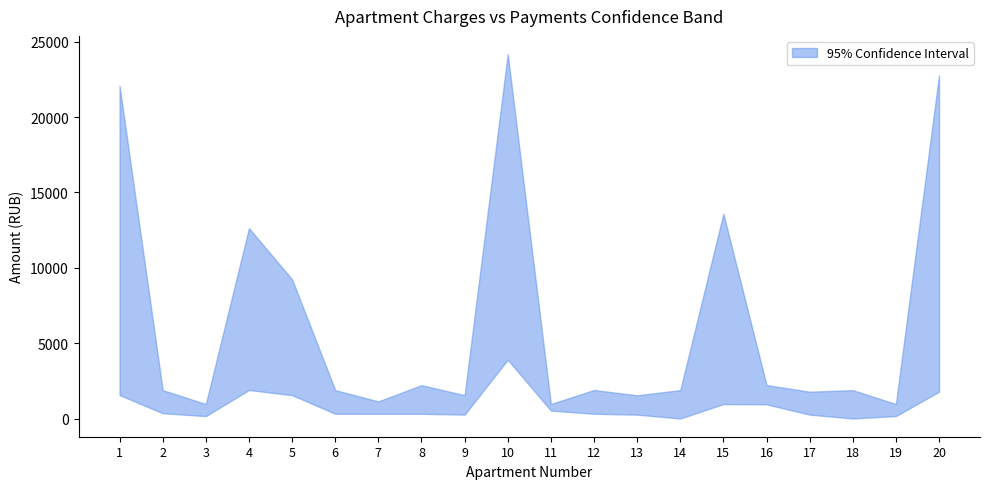

Which series changed the most between 5 and 10?

upper